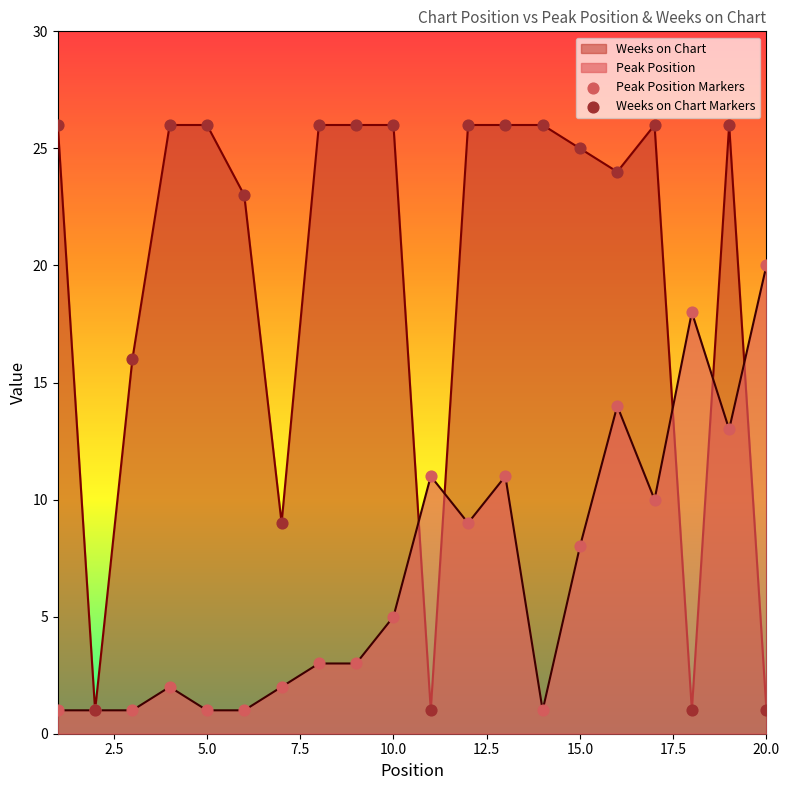

Is the value of Peak Position at 10.0 greater than the value of Weeks on Chart at 5.0?

No